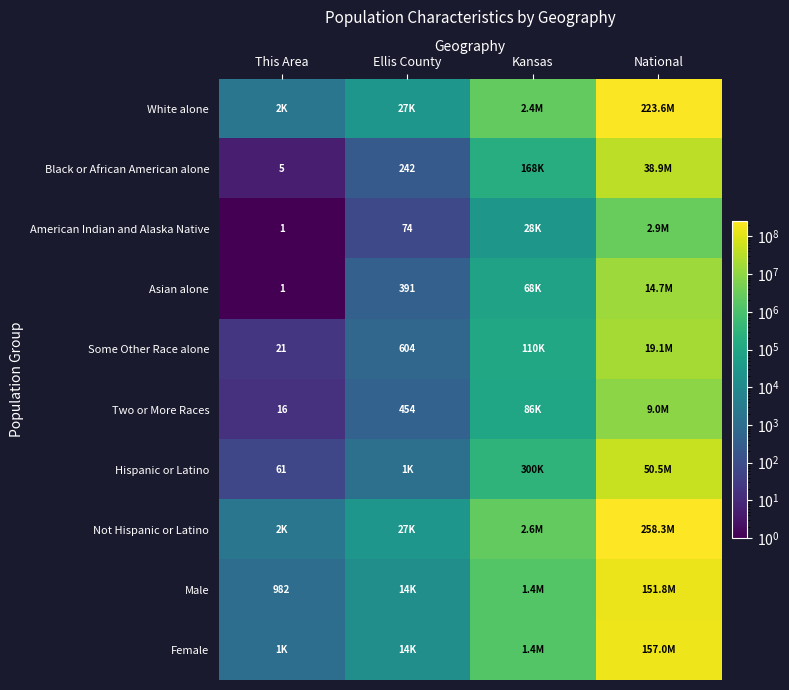

The value of Black or African American alone at Ellis County is 323. True or false?

False